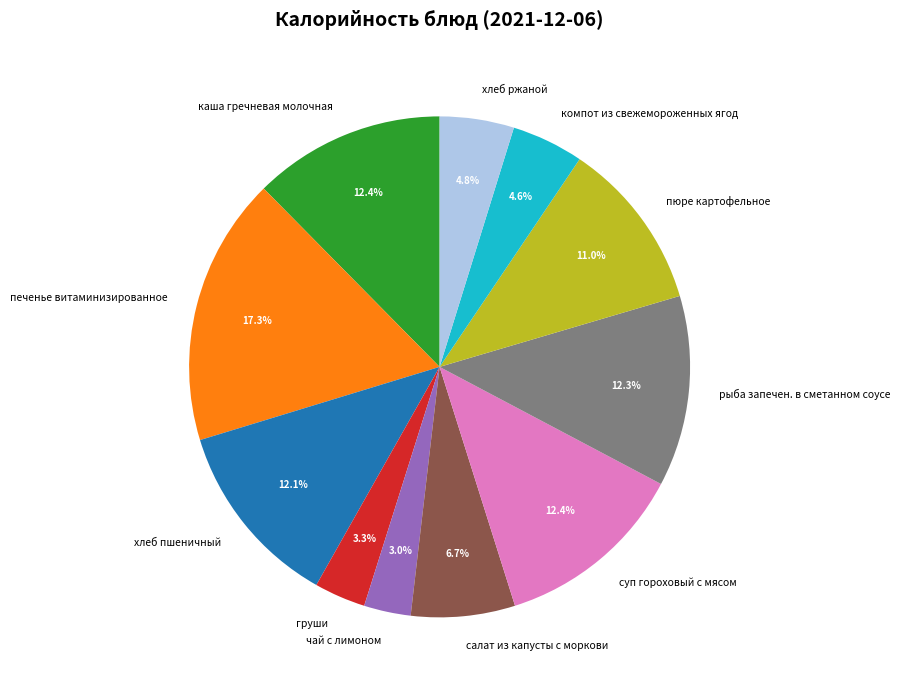

To the nearest percent, what is the difference between the largest and smallest slice percentages?

14%